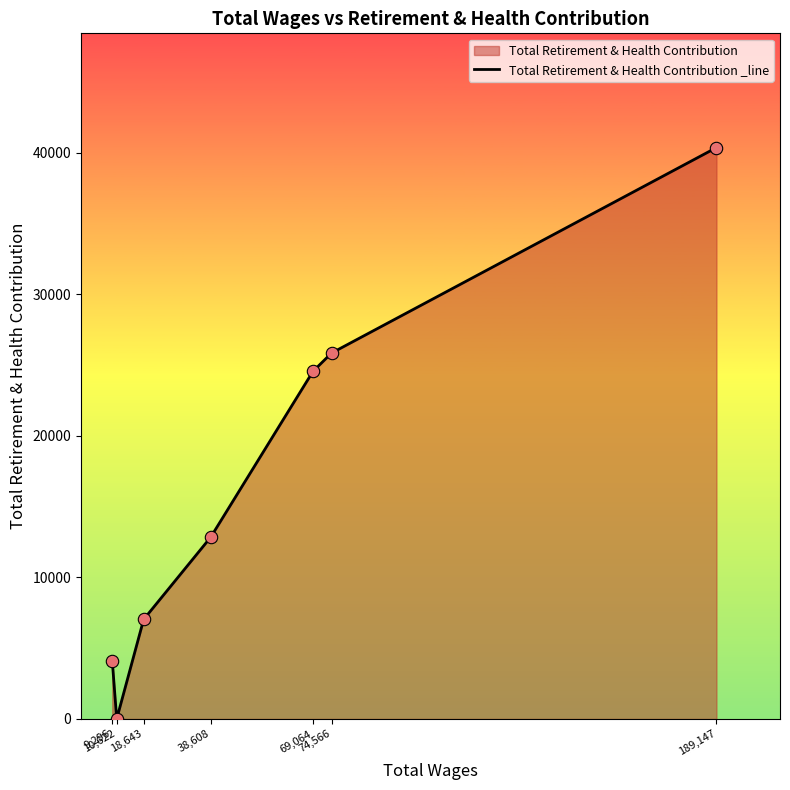

Between 189,147 and 74,566, which is larger?

189,147